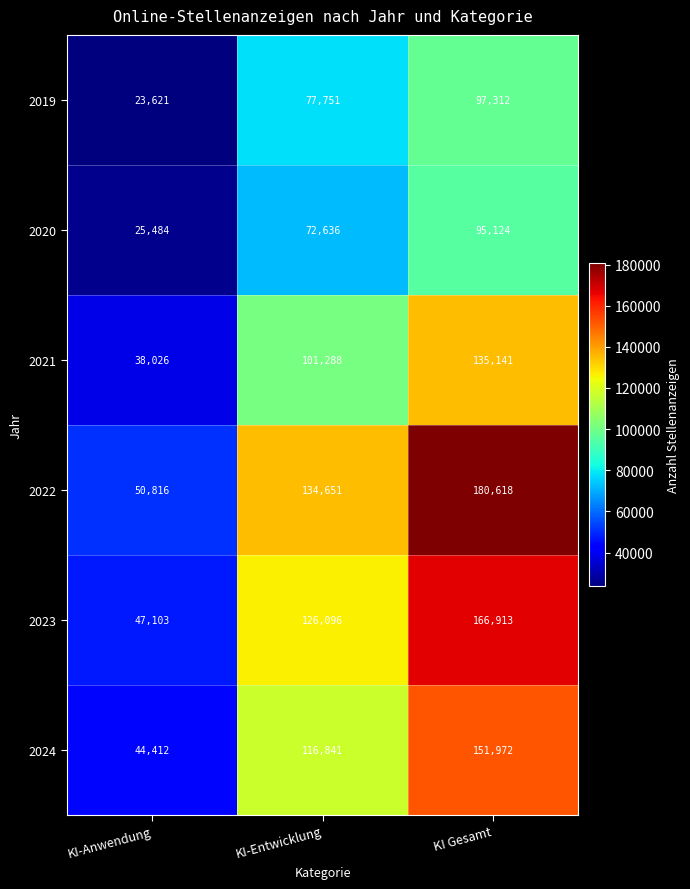

At which label is 2023 closest to 107008?

KI-Entwicklung